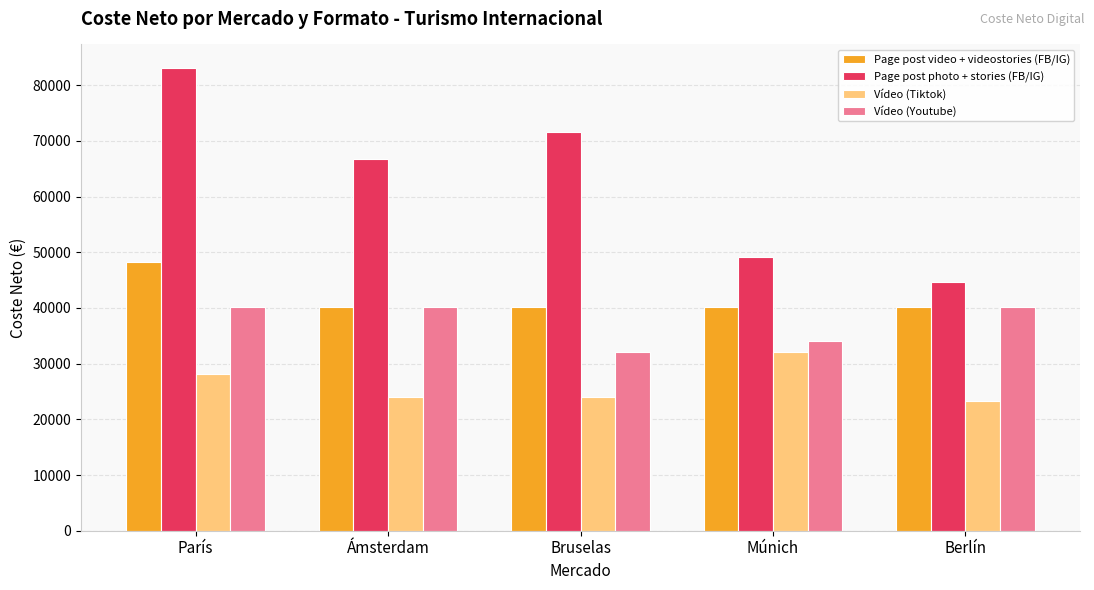

Rank the categories by Page post photo + stories (FB/IG) value from lowest to highest.

Berlín, Múnich, Ámsterdam, Bruselas, París